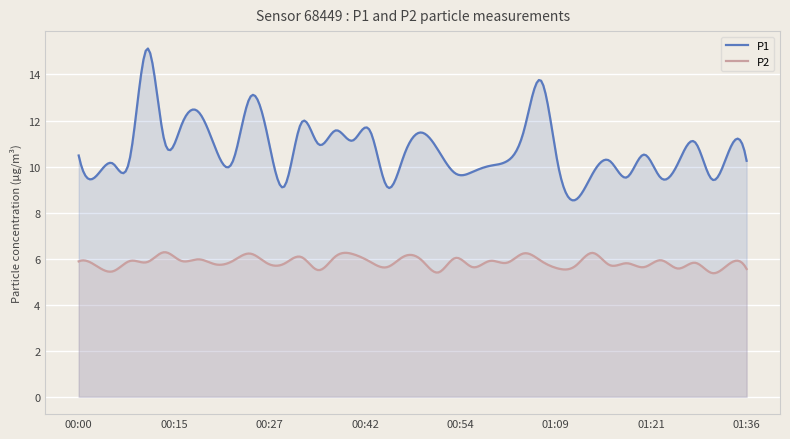

How many distinct data groups are displayed?

2